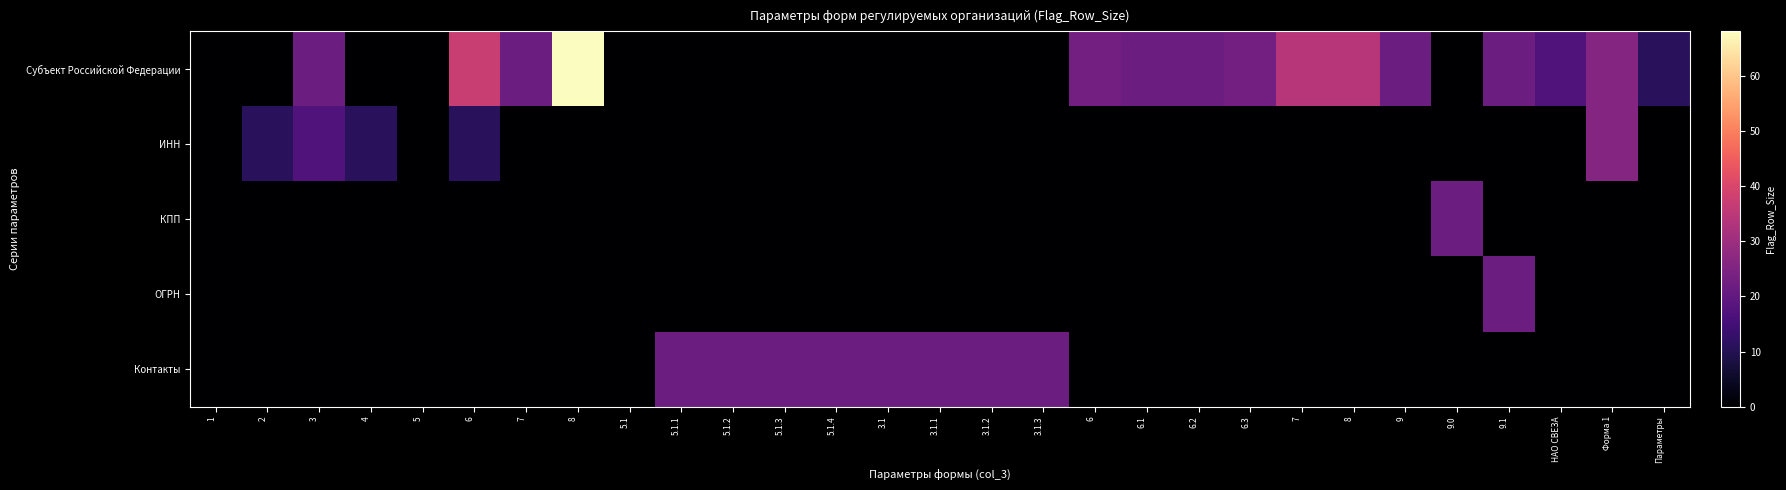

Reading left to right, what are all the values shown in this chart?

Субъект Российской Федерации: 1=0	2=0	3=22	4=0	5=0	6=37	7=22	8=68	5.1=0	5.1.1=0	5.1.2=0	5.1.3=0	5.1.4=0	3.1=0	3.1.1=0	3.1.2=0	3.1.3=0	6=23	6.1=22	6.2=22	6.3=23	7=34	8=34	9=22	9.0=0	9.1=22	НАО СВЕЗА=17	Форма 1=26	Параметры=11
ИНН: 1=0	2=11	3=17	4=11	5=0	6=11	7=0	8=0	5.1=0	5.1.1=0	5.1.2=0	5.1.3=0	5.1.4=0	3.1=0	3.1.1=0	3.1.2=0	3.1.3=0	6=0	6.1=0	6.2=0	6.3=0	7=0	8=0	9=0	9.0=0	9.1=0	НАО СВЕЗА=0	Форма 1=26	Параметры=0
КПП: 1=0	2=0	3=0	4=0	5=0	6=0	7=0	8=0	5.1=0	5.1.1=0	5.1.2=0	5.1.3=0	5.1.4=0	3.1=0	3.1.1=0	3.1.2=0	3.1.3=0	6=0	6.1=0	6.2=0	6.3=0	7=0	8=0	9=0	9.0=22	9.1=0	НАО СВЕЗА=0	Форма 1=0	Параметры=0
ОГРН: 1=0	2=0	3=0	4=0	5=0	6=0	7=0	8=0	5.1=0	5.1.1=0	5.1.2=0	5.1.3=0	5.1.4=0	3.1=0	3.1.1=0	3.1.2=0	3.1.3=0	6=0	6.1=0	6.2=0	6.3=0	7=0	8=0	9=0	9.0=0	9.1=22	НАО СВЕЗА=0	Форма 1=0	Параметры=0
Контакты: 1=0	2=0	3=0	4=0	5=0	6=0	7=0	8=0	5.1=0	5.1.1=22	5.1.2=22	5.1.3=22	5.1.4=22	3.1=22	3.1.1=22	3.1.2=22	3.1.3=22	6=0	6.1=0	6.2=0	6.3=0	7=0	8=0	9=0	9.0=0	9.1=0	НАО СВЕЗА=0	Форма 1=0	Параметры=0